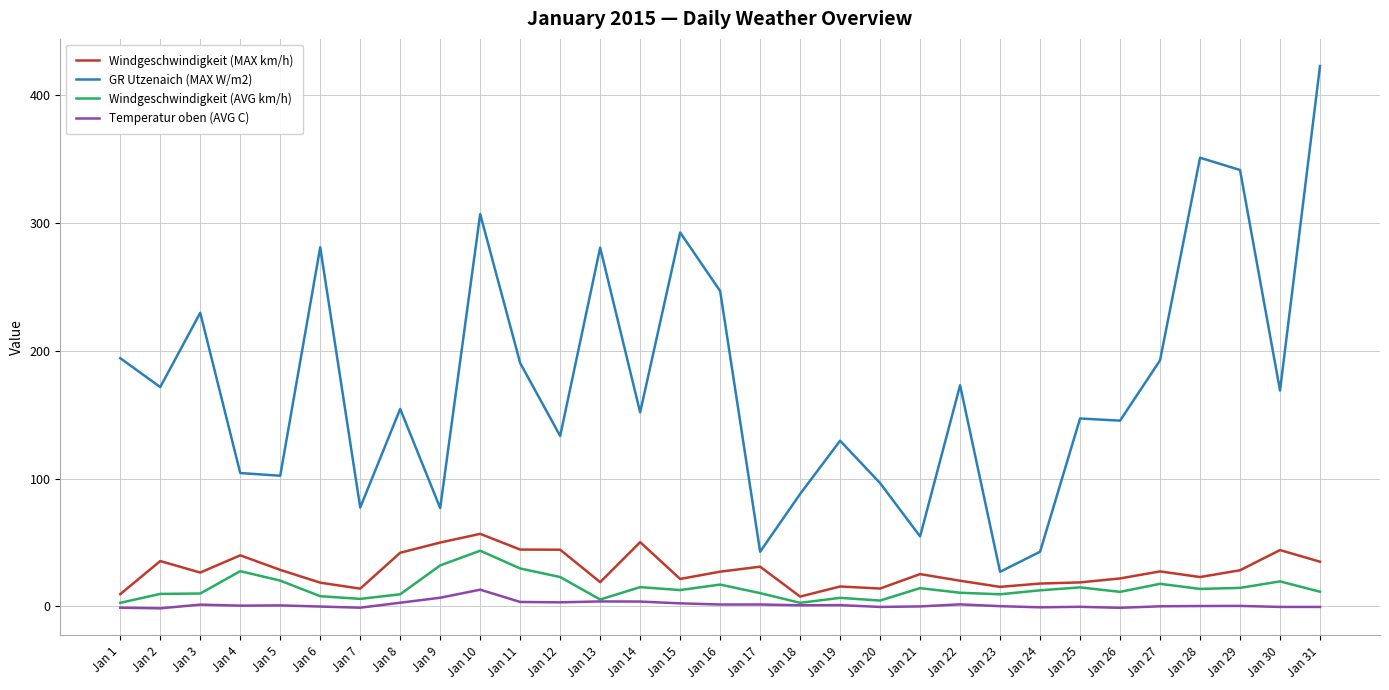

Read the Temperatur oben (AVG C) value at Jan 25.

-0.4